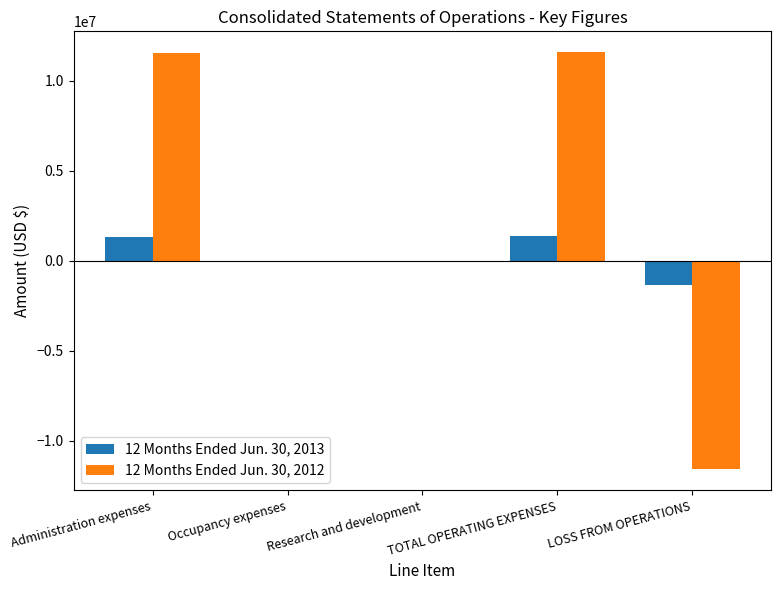

What is the greatest value displayed?

11589770